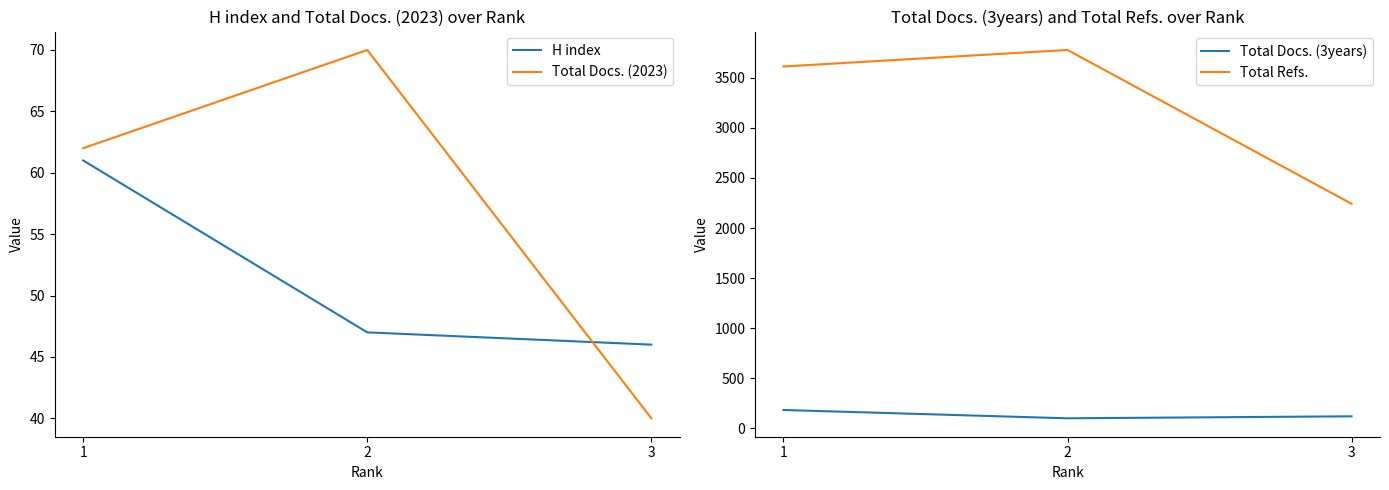

How many values in the H index series exceed 47?

1